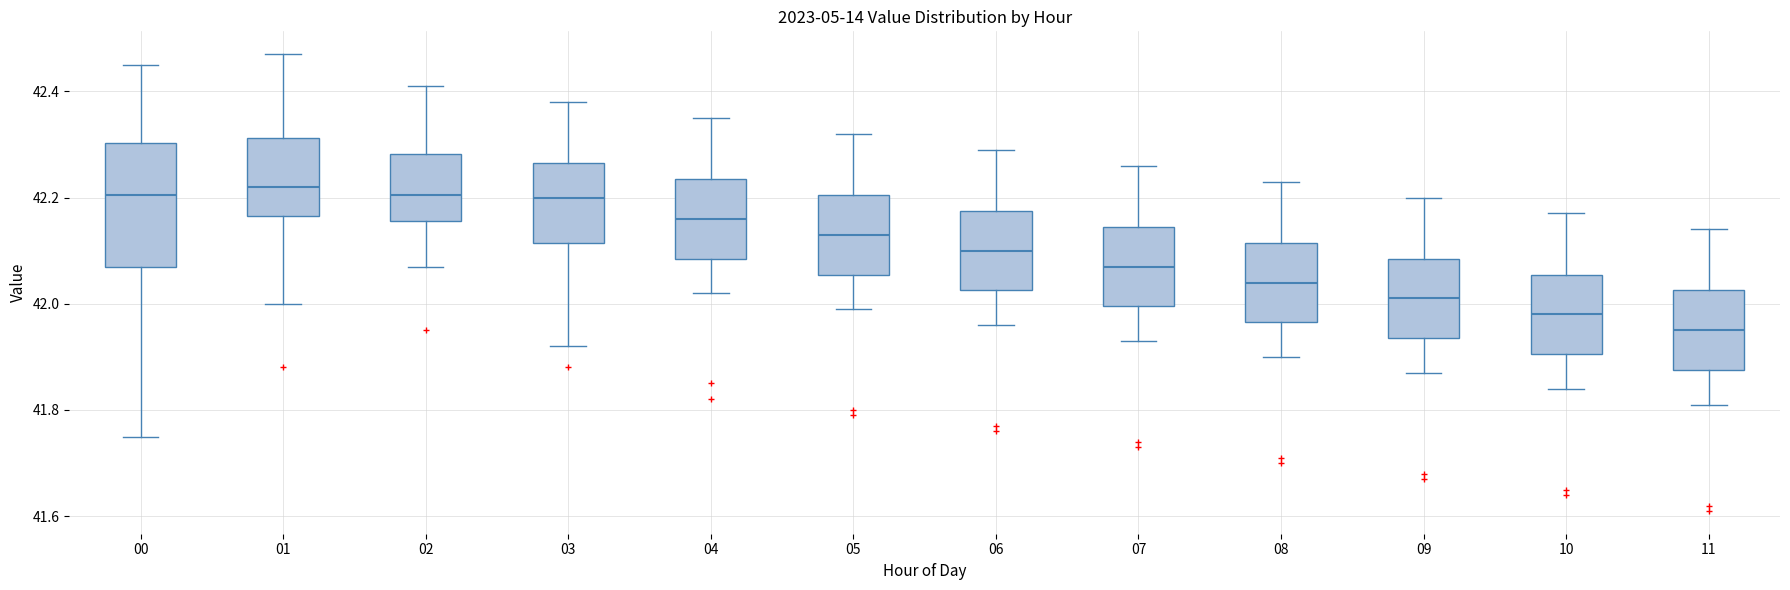

Reading left to right, transcribe this box plot: for each box, give where its median line is, the range the box spans, and where its two whiskers end, as read against the y-axis. The values are not printed on the chart, so give them approximately, as read against the axis.

00: median 42.20, box 42.08 to 42.30, whiskers 41.76 to 42.46
01: median 42.22, box 42.16 to 42.32, whiskers 42.00 to 42.48
02: median 42.20, box 42.16 to 42.28, whiskers 42.08 to 42.42
03: median 42.20, box 42.12 to 42.26, whiskers 41.92 to 42.38
04: median 42.16, box 42.08 to 42.24, whiskers 42.02 to 42.36
05: median 42.14, box 42.06 to 42.20, whiskers 42.00 to 42.32
06: median 42.10, box 42.02 to 42.18, whiskers 41.96 to 42.30
07: median 42.08, box 42.00 to 42.14, whiskers 41.94 to 42.26
08: median 42.04, box 41.96 to 42.12, whiskers 41.90 to 42.24
09: median 42.02, box 41.94 to 42.08, whiskers 41.88 to 42.20
10: median 41.98, box 41.90 to 42.06, whiskers 41.84 to 42.18
11: median 41.96, box 41.88 to 42.02, whiskers 41.82 to 42.14